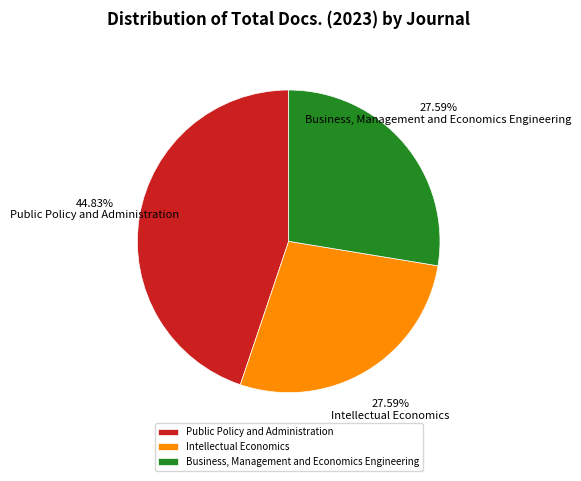

To the nearest percent, what is the combined percentage of Intellectual Economics and Public Policy and Administration?

72%